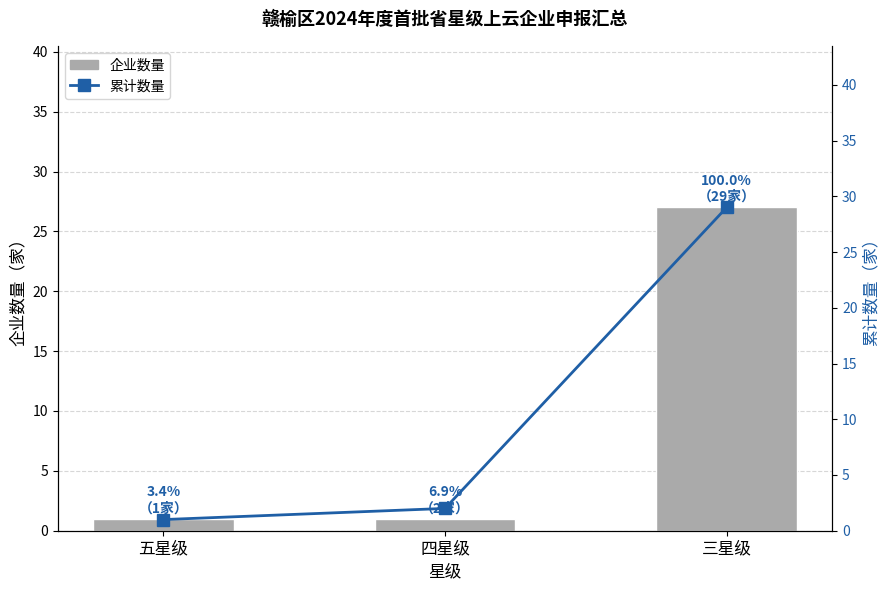

Which series has the largest total across all categories?

累计数量